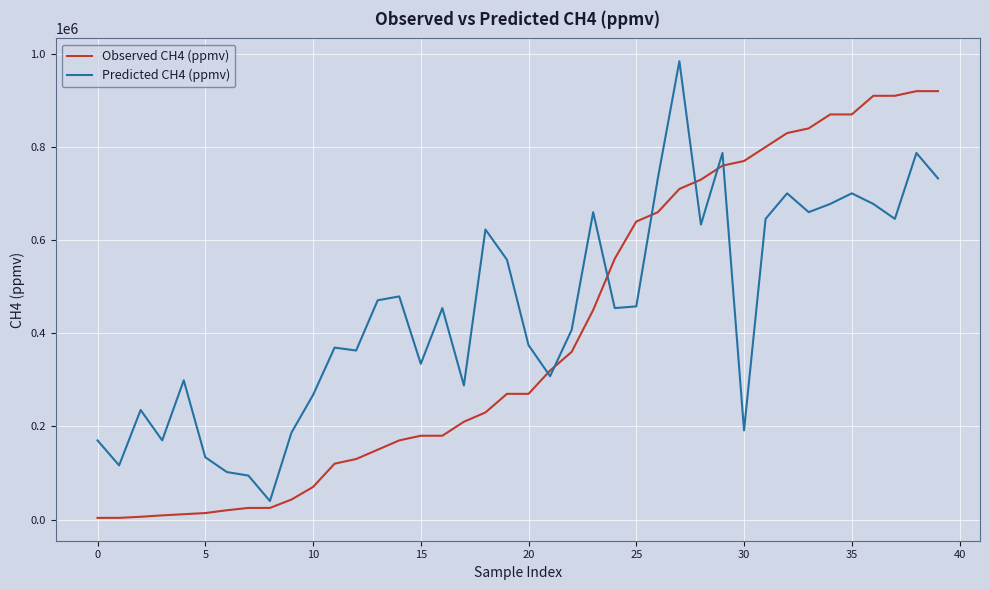

True or false: Predicted CH4 (ppmv) and Observed CH4 (ppmv) intersect in this chart.

True